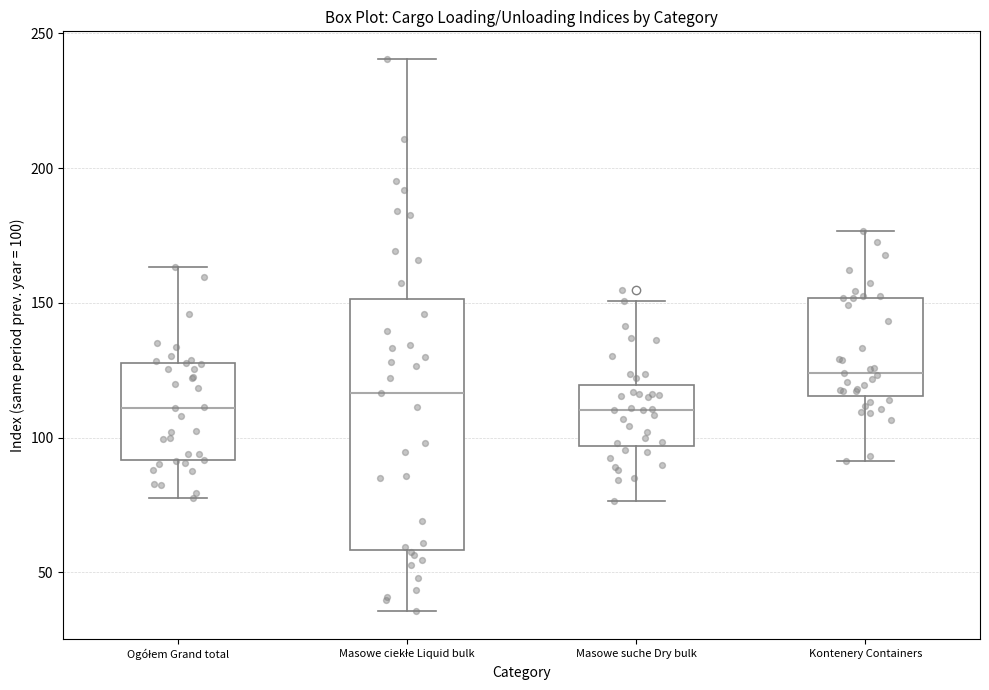

Which box's median line is the highest?

Kontenery Containers